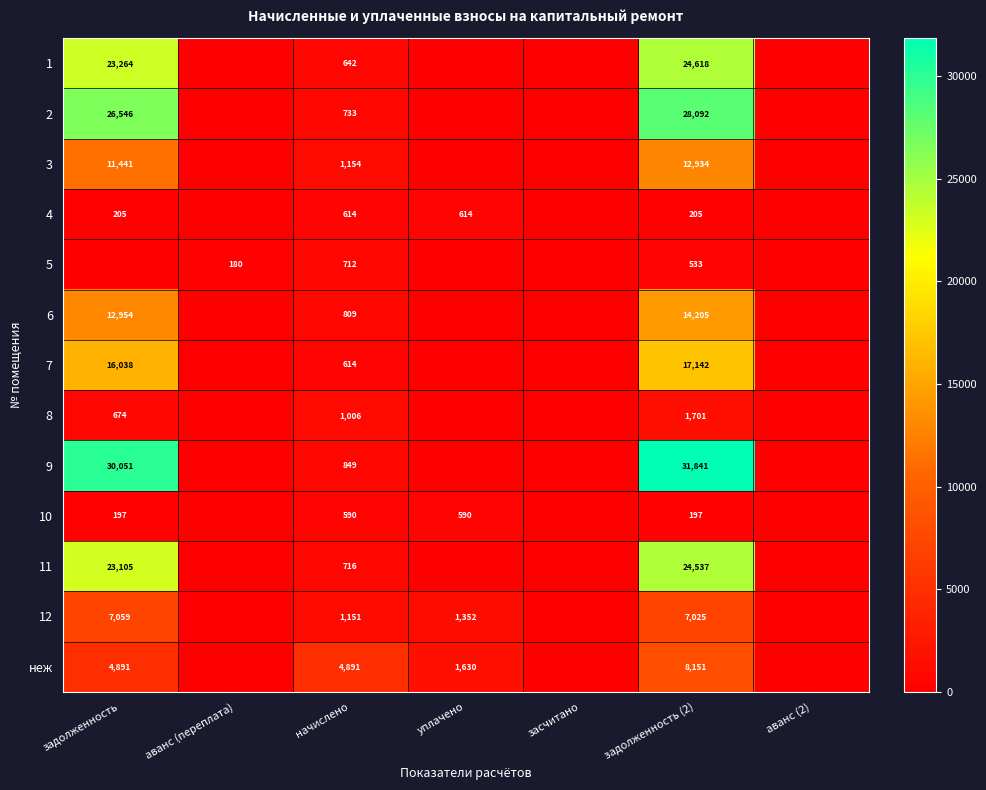

What is the difference between the highest and lowest values at начислено?

4301